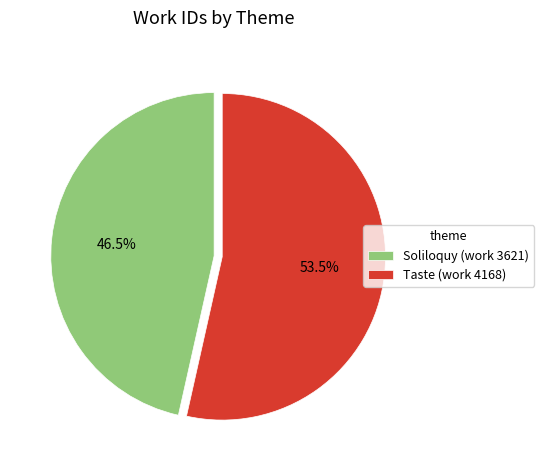

Rank the categories by value from lowest to highest.

Soliloquy (work 3621), Taste (work 4168)